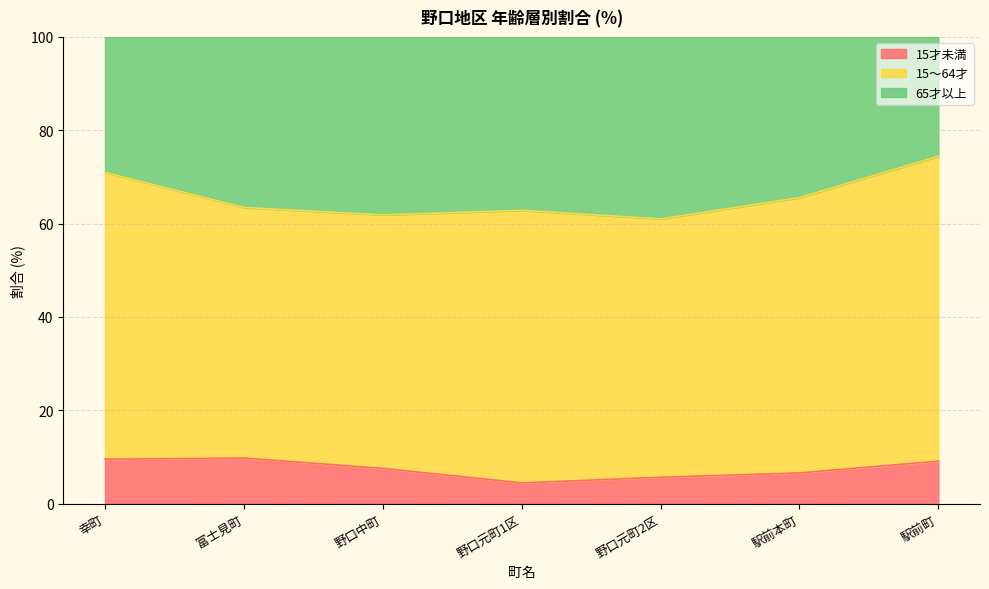

What is the minimum value for 15才未満?

4.5